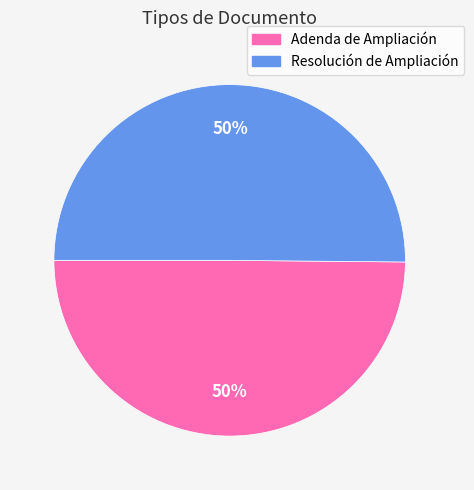

What is the ratio of the value at Adenda de Ampliación to the value at Resolución de Ampliación?

1.0